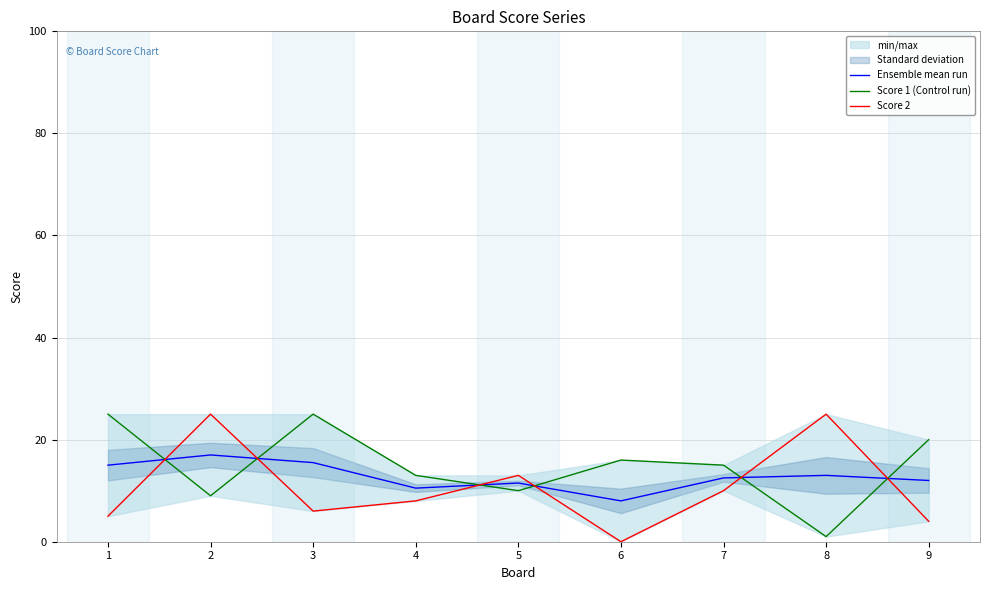

Which series changed the most between 6 and 9?

Ensemble mean run